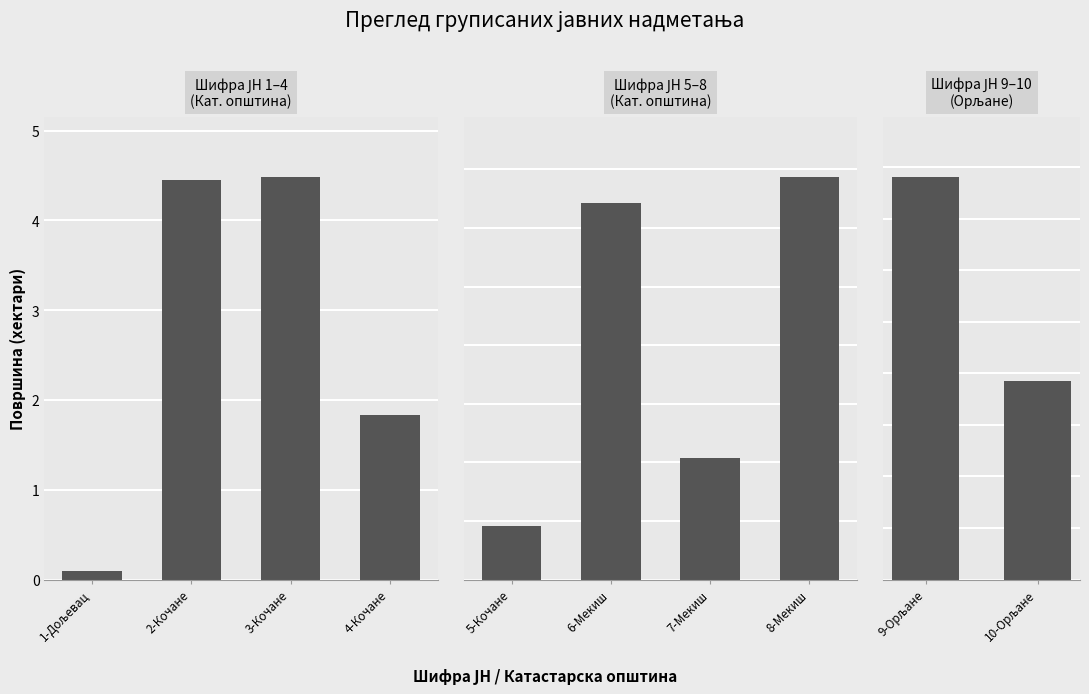

True or false: the data shows 0.6 at 5.

False